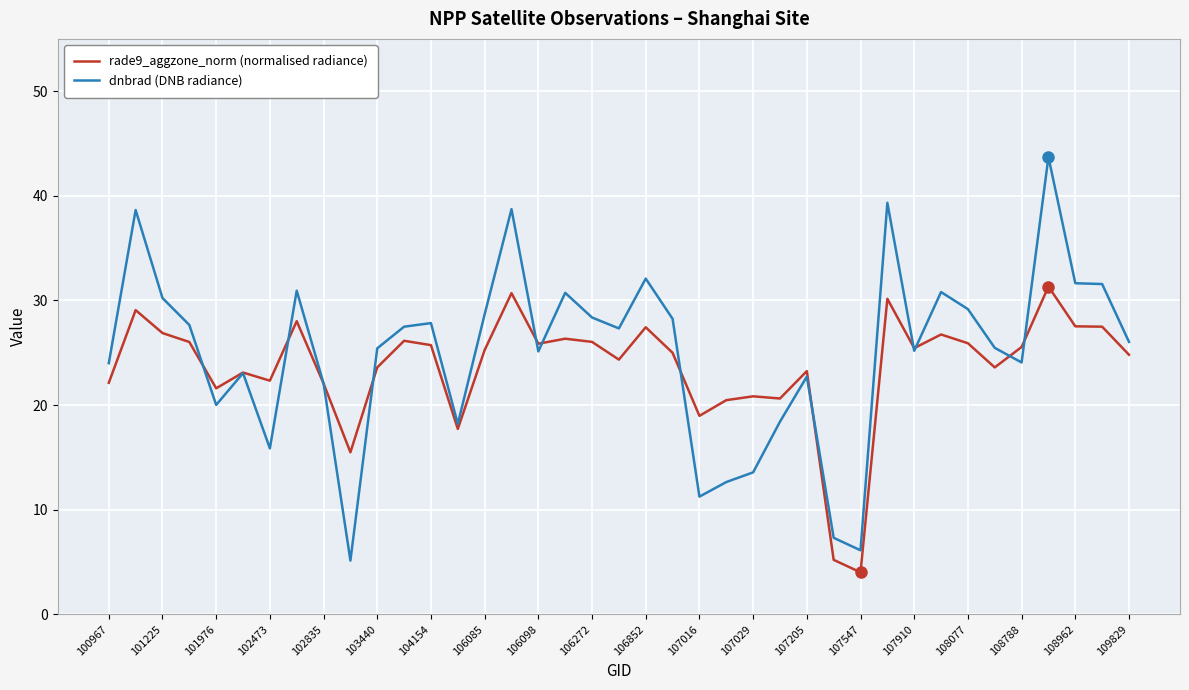

Rank the series by their maximum value, from lowest to highest.

rade9_aggzone_norm (normalised radiance), dnbrad (DNB radiance)